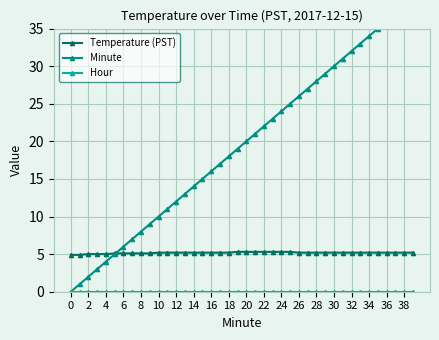

True or false: Minute has a value of 22.0 at 22.

True